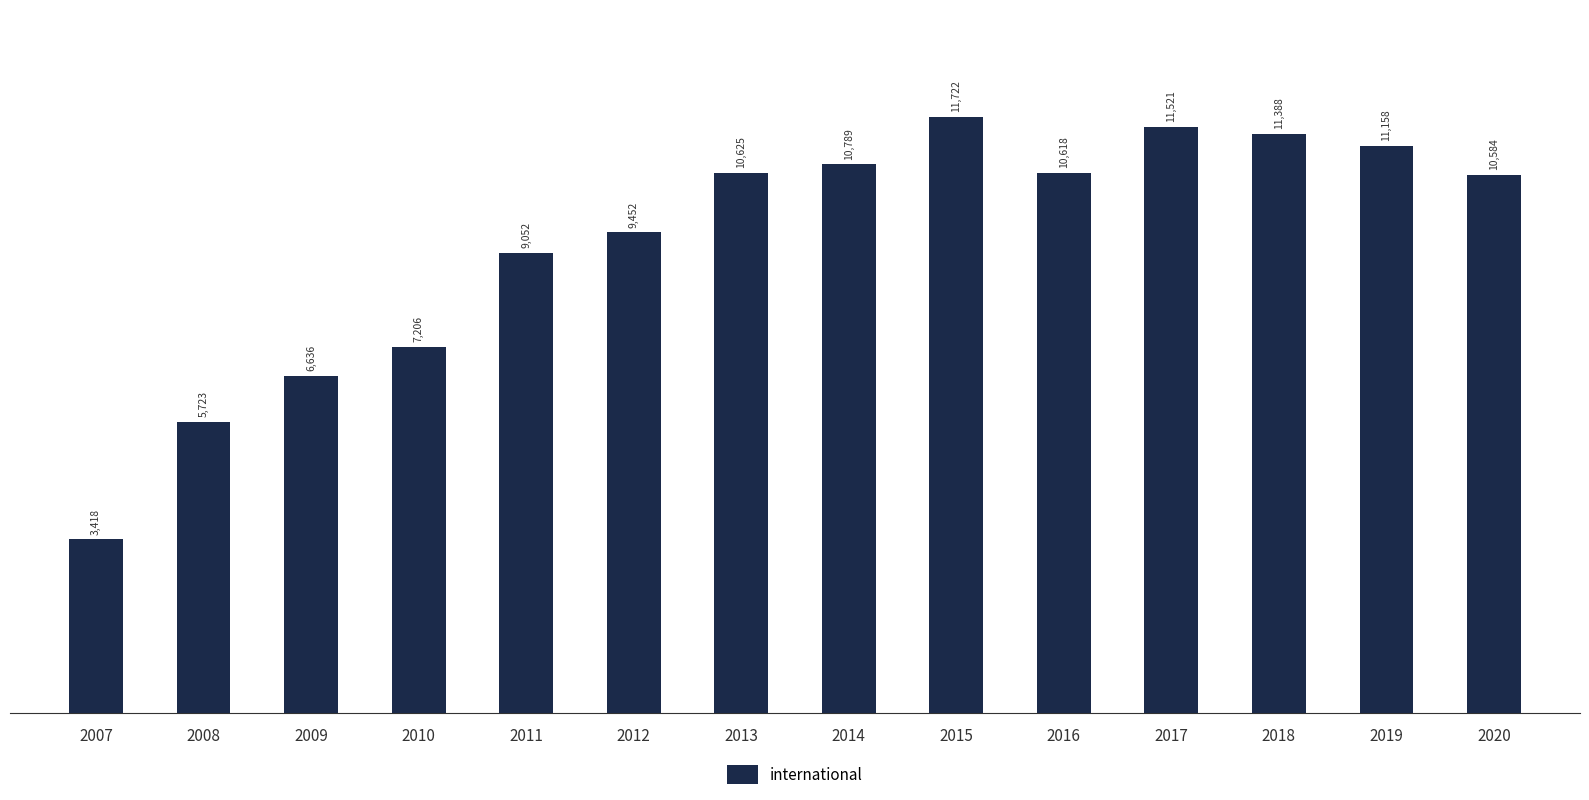

What is the value of the 2nd bar from the left?

5723